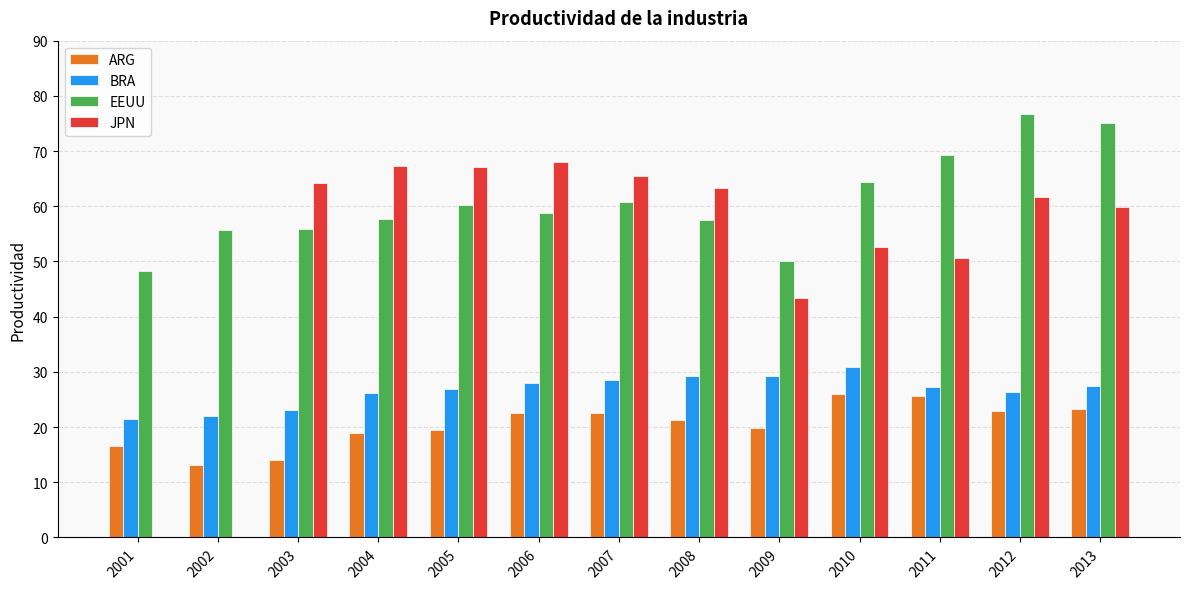

What is the highest value of the ARG series?

26.0